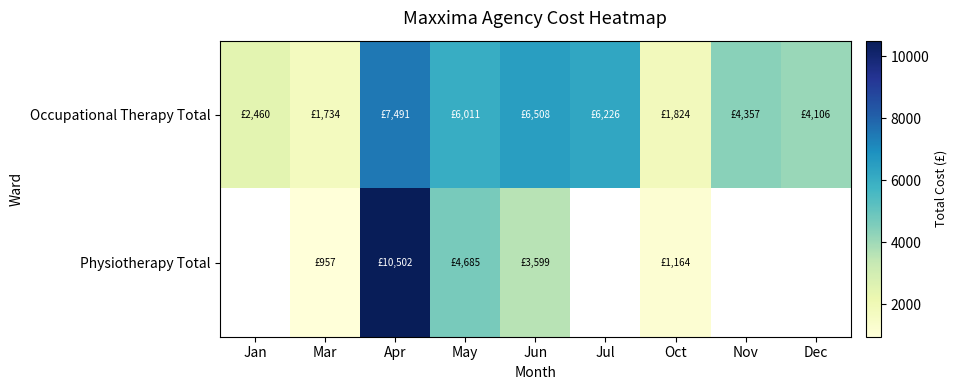

Is it true that Occupational Therapy Total equals 8809.7 at May?

False